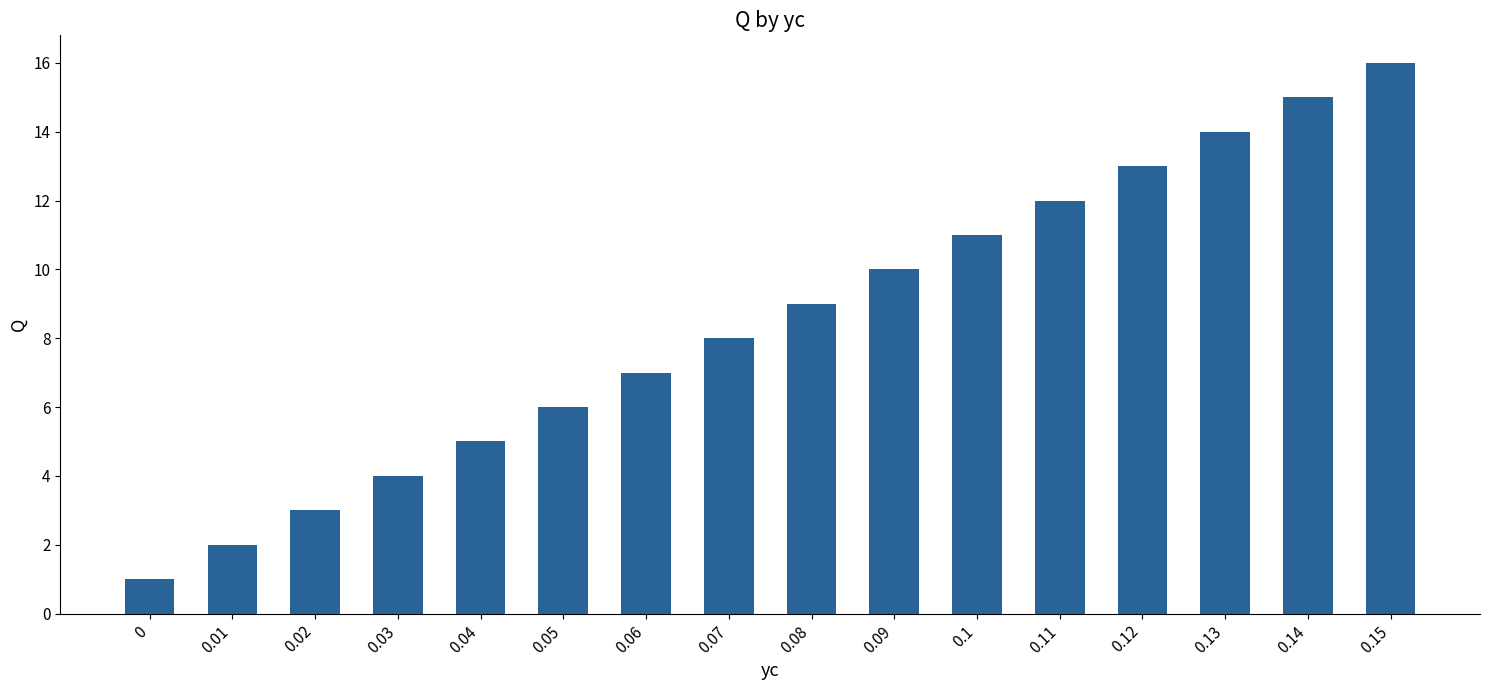

What is the label of the 8th bar from the right?

0.08